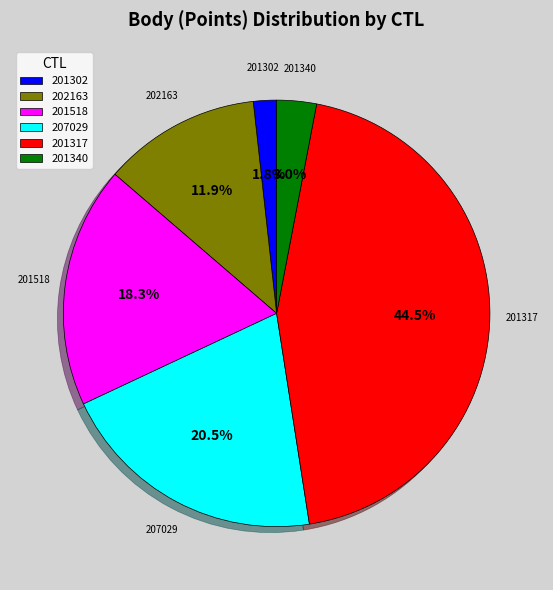

To the nearest percent, what is the average slice percentage?

17%